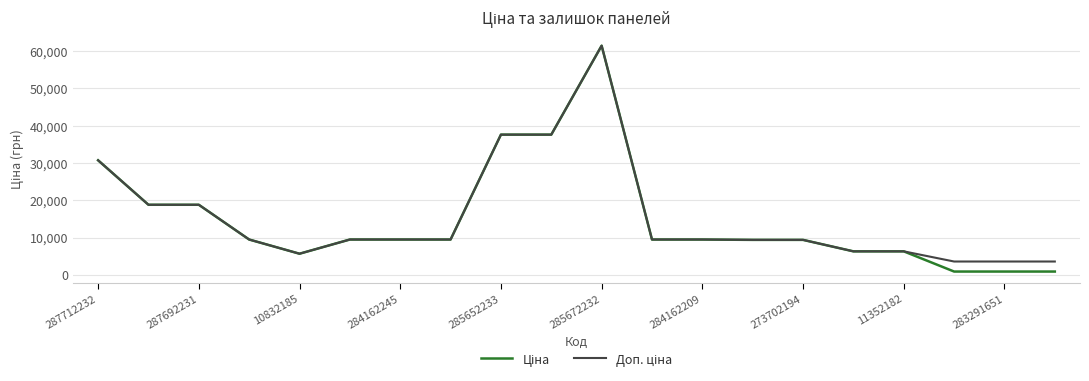

At which category is the sum across all series the highest?

285672232